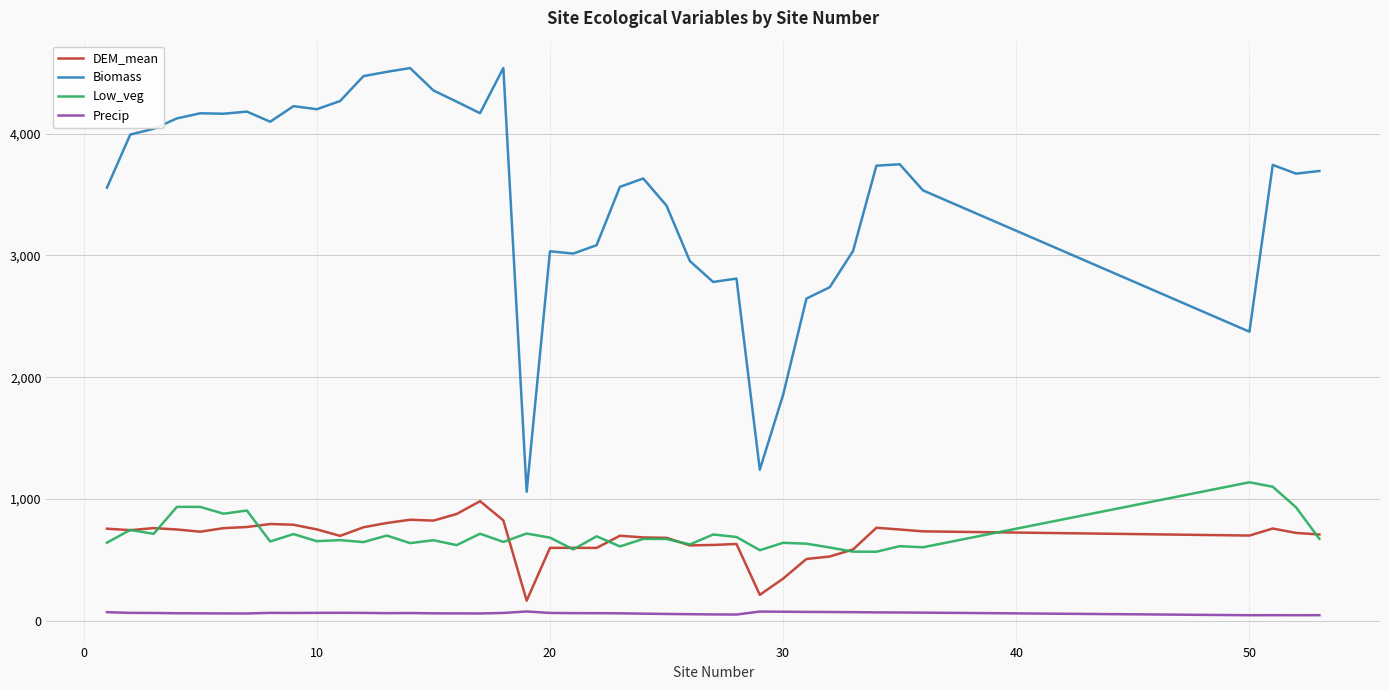

True or false: DEM_mean and Biomass cross at least once.

False